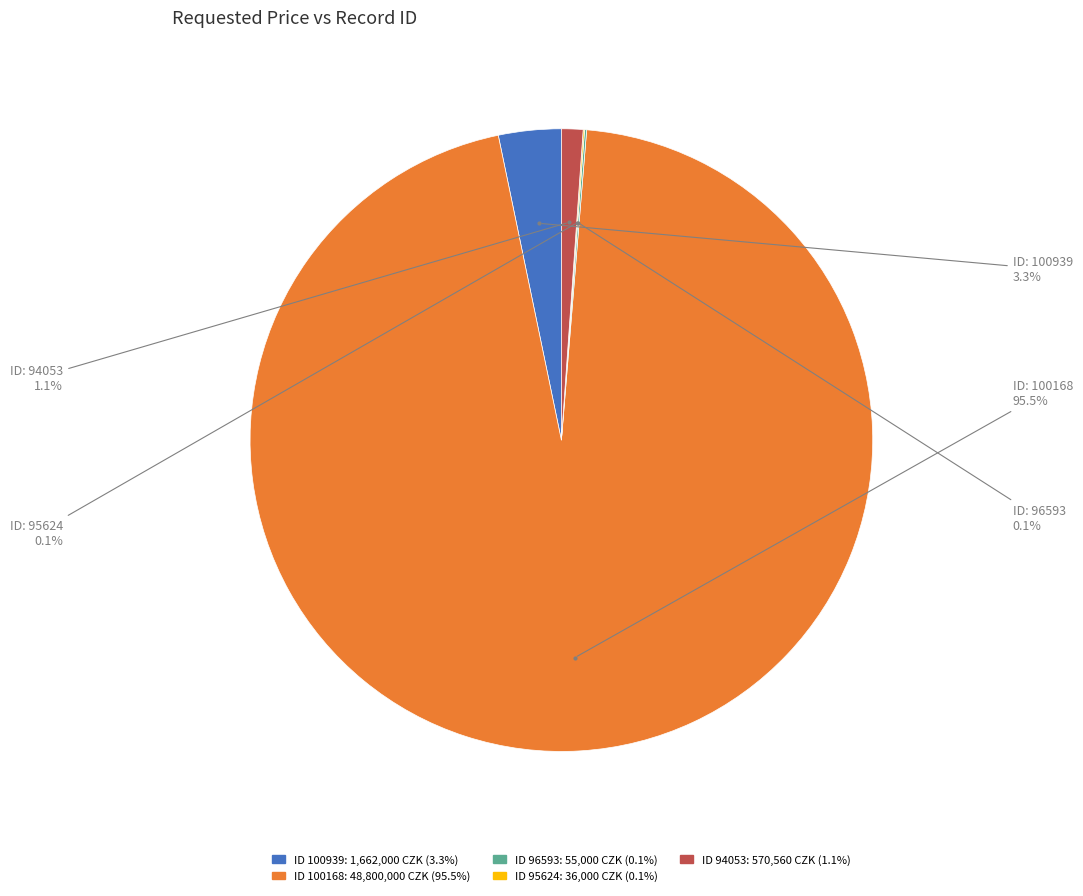

Does any single category account for the majority?

Yes